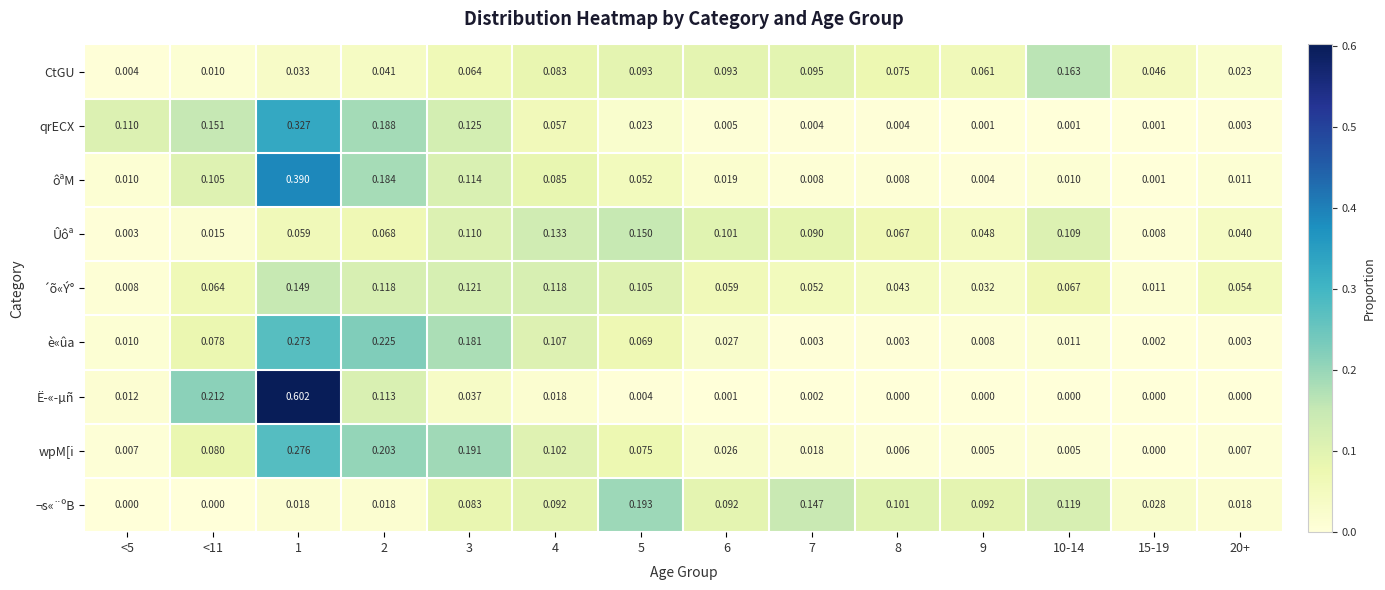

List the series in order of their peak value, highest first.

Ë­«­µñ, ôªM, qrECX, wpM[i, è«ûa, ¬s«¨ºB, CtGU, Ûôª, ´õ«Ý°